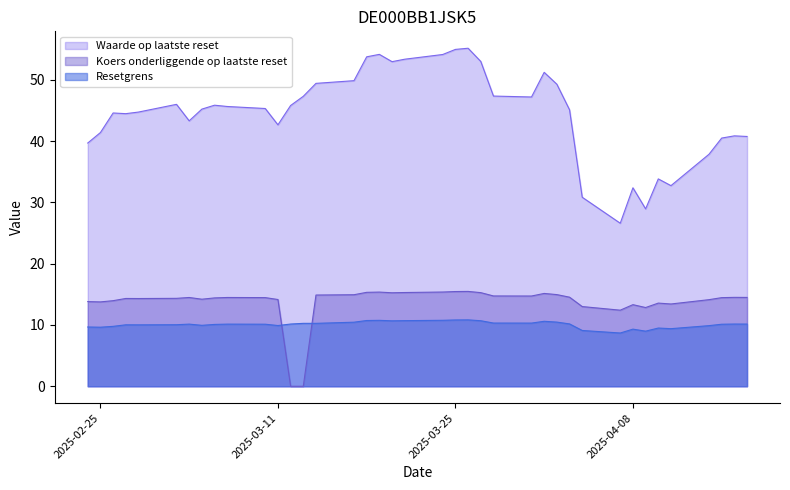

What is the lowest value of the Resetgrens series?

8.7